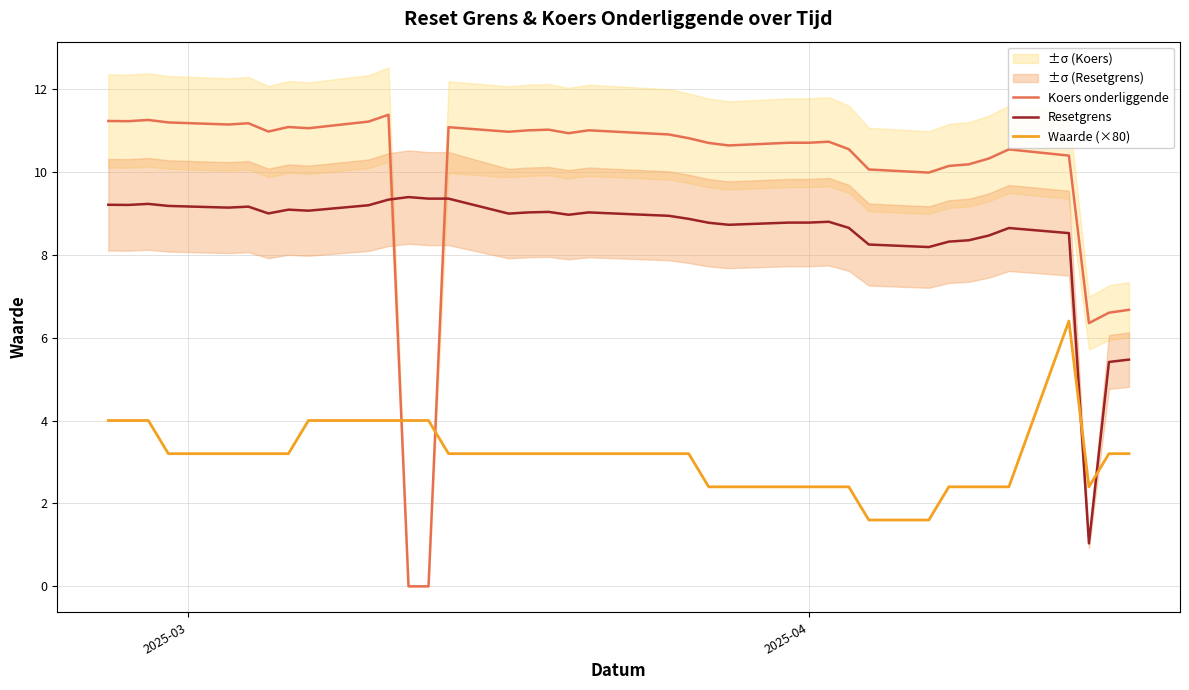

What is the minimum value for Resetgrens?

1.0